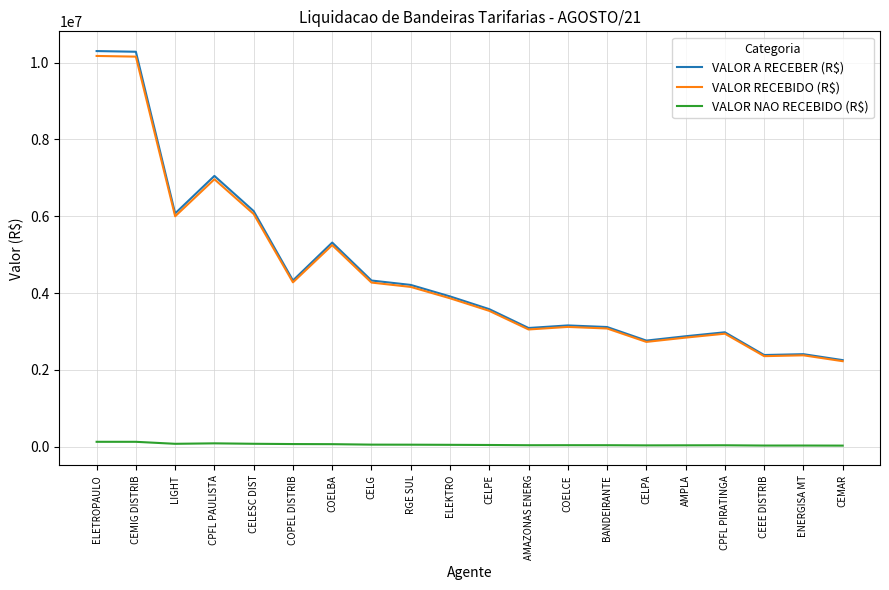

What is the spread (max minus min) of values at CELPE?

3536396.3